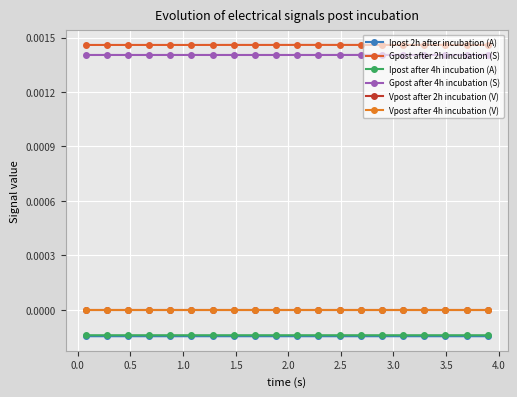

Does the chart have visible grid lines?

Yes